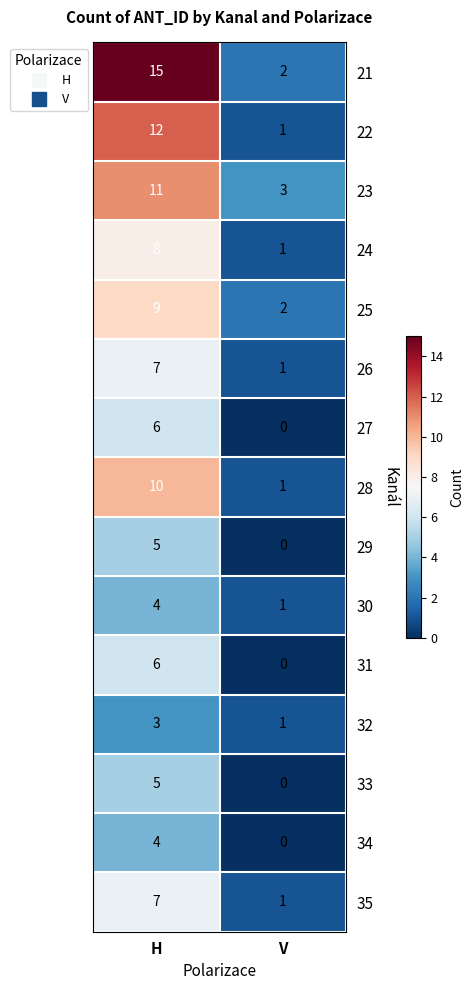

What is the total value across all series at V?

14